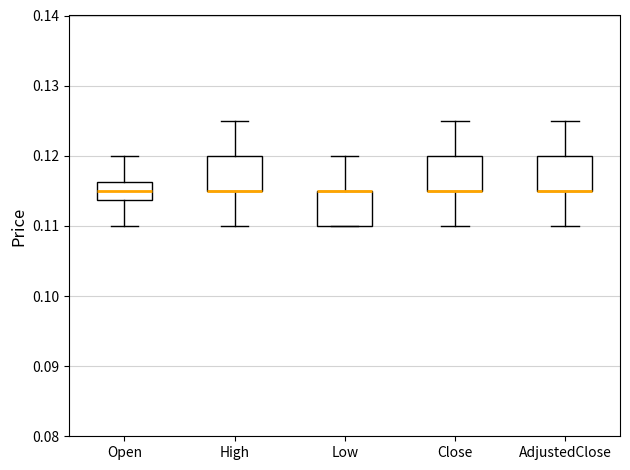

Where is the upper edge of the box for AdjustedClose on the y-axis? The values are not printed on the chart, so give them approximately, as read against the axis.

0.120